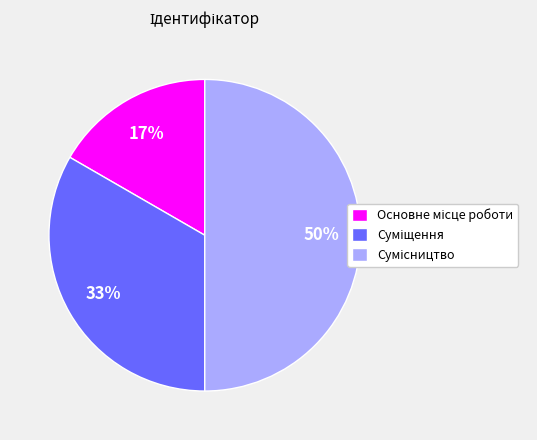

Count the number of slices in the pie.

3